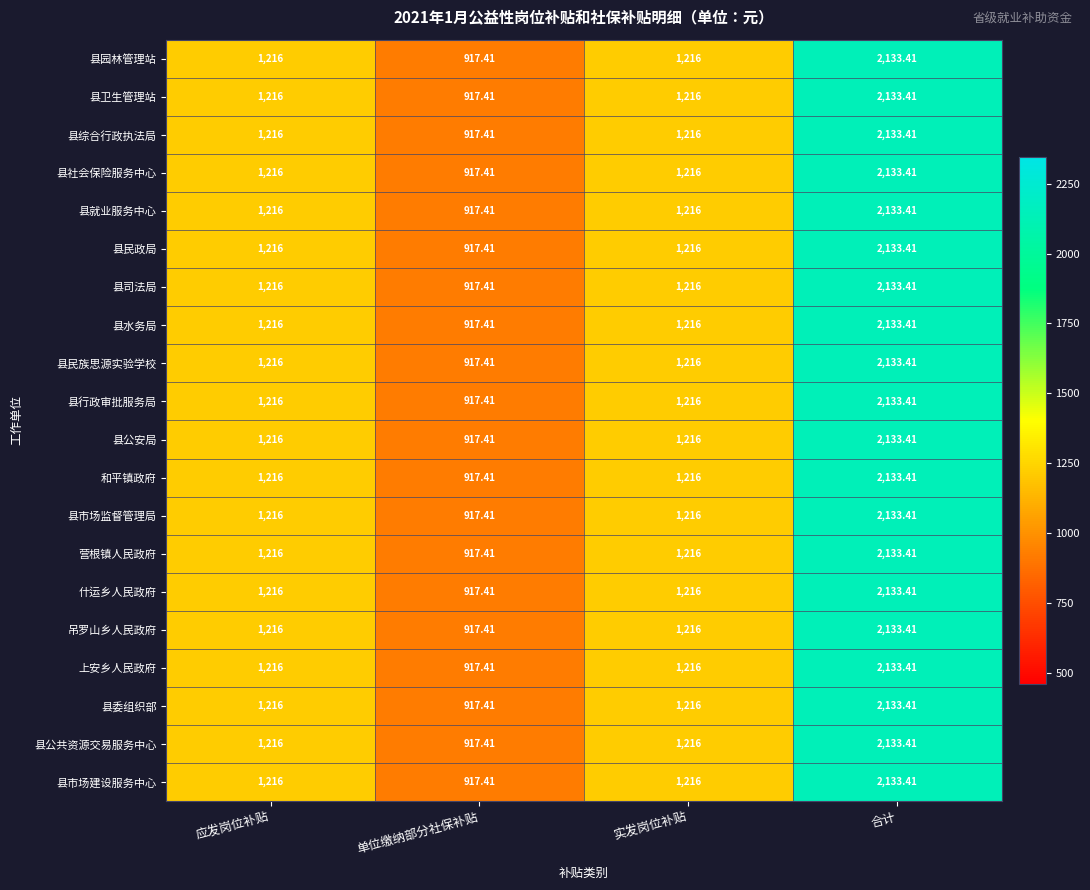

Which category has the lowest value in the 吊罗山乡人民政府 series?

单位缴纳部分社保补贴